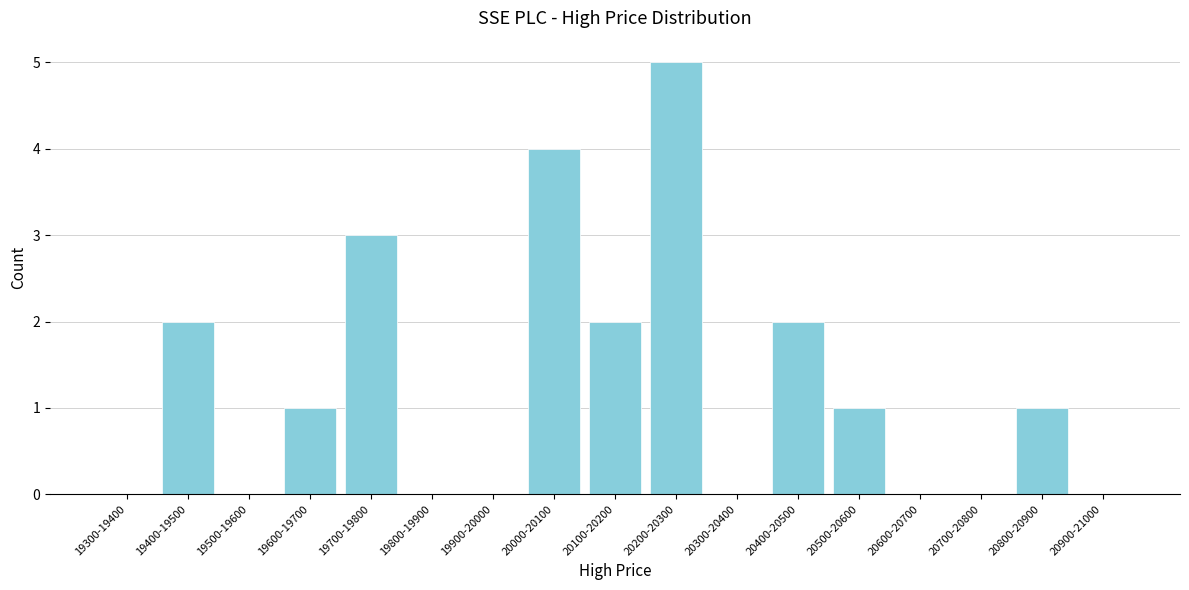

Reading left to right, what are all the values shown in this chart?

19300-19400=0	19400-19500=2	19500-19600=0	19600-19700=1	19700-19800=3	19800-19900=0	19900-20000=0	20000-20100=4	20100-20200=2	20200-20300=5	20300-20400=0	20400-20500=2	20500-20600=1	20600-20700=0	20700-20800=0	20800-20900=1	20900-21000=0